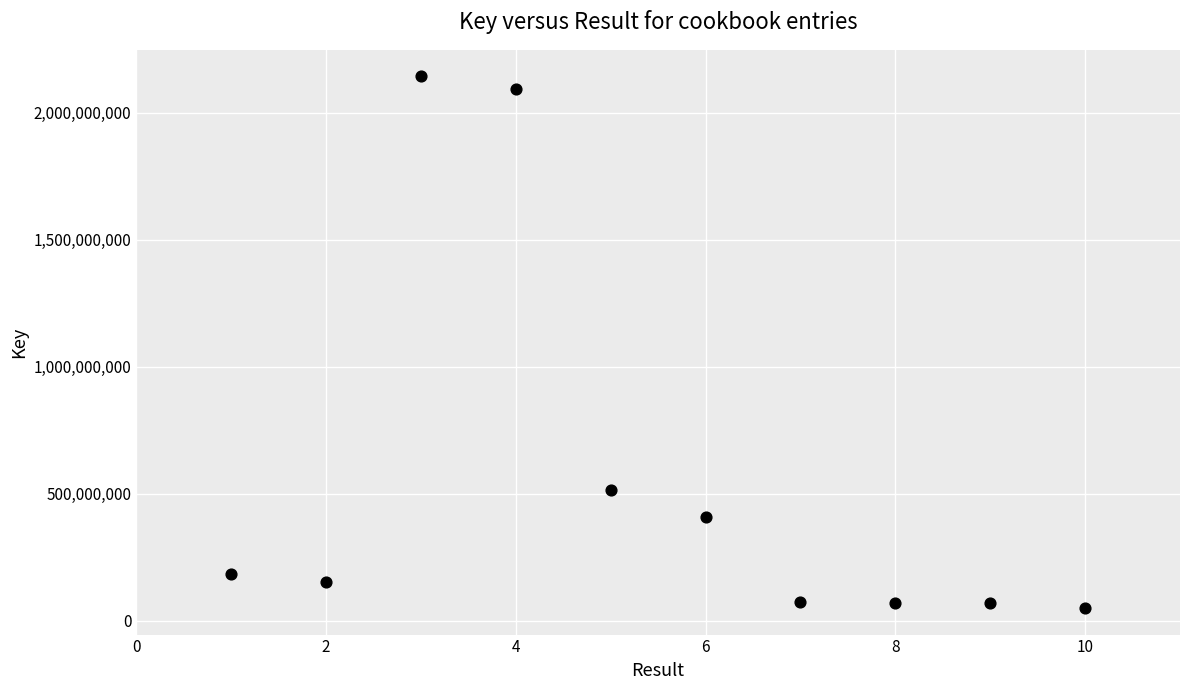

What Y value in the scatter plot is closest to 1096084264?

514520195